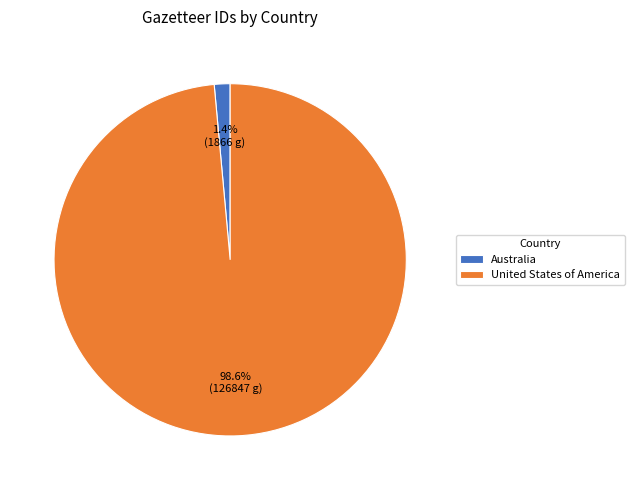

To the nearest percent, what is the difference between the largest and smallest slice percentages?

97%